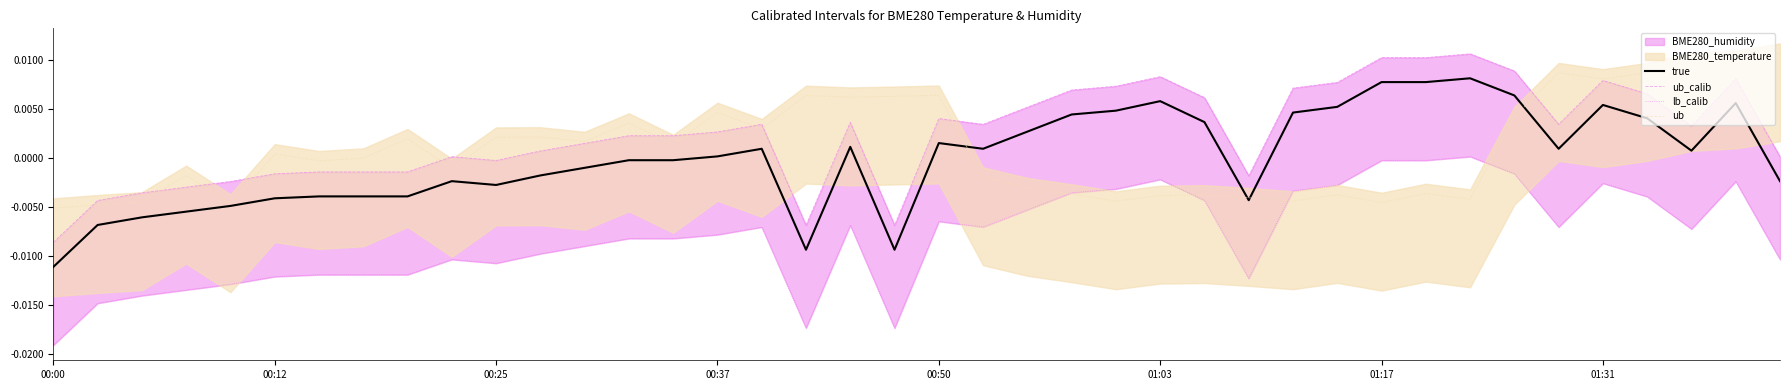

In lb_calib, how many points are lower than both neighbors (excluding endpoints)?

7